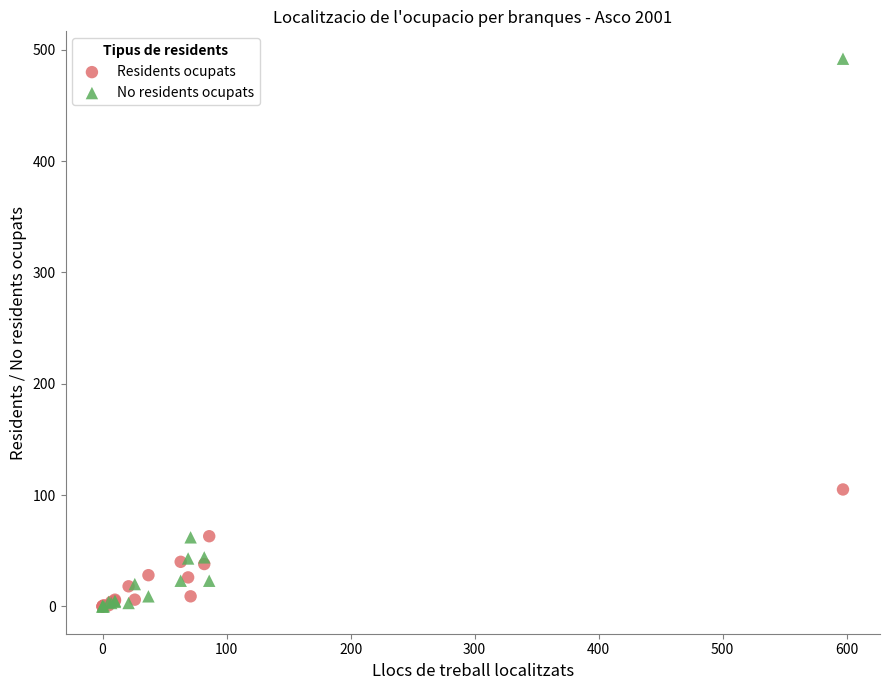

What are all the series names shown in the legend?

Residents ocupats, No residents ocupats